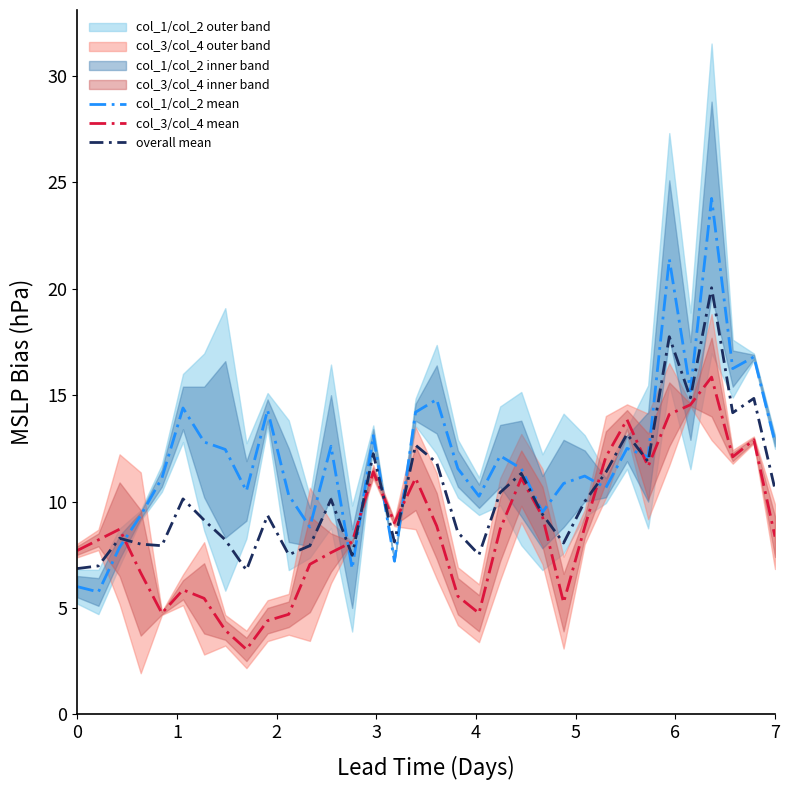

In overall mean, how many points are lower than both neighbors (excluding endpoints)?

10